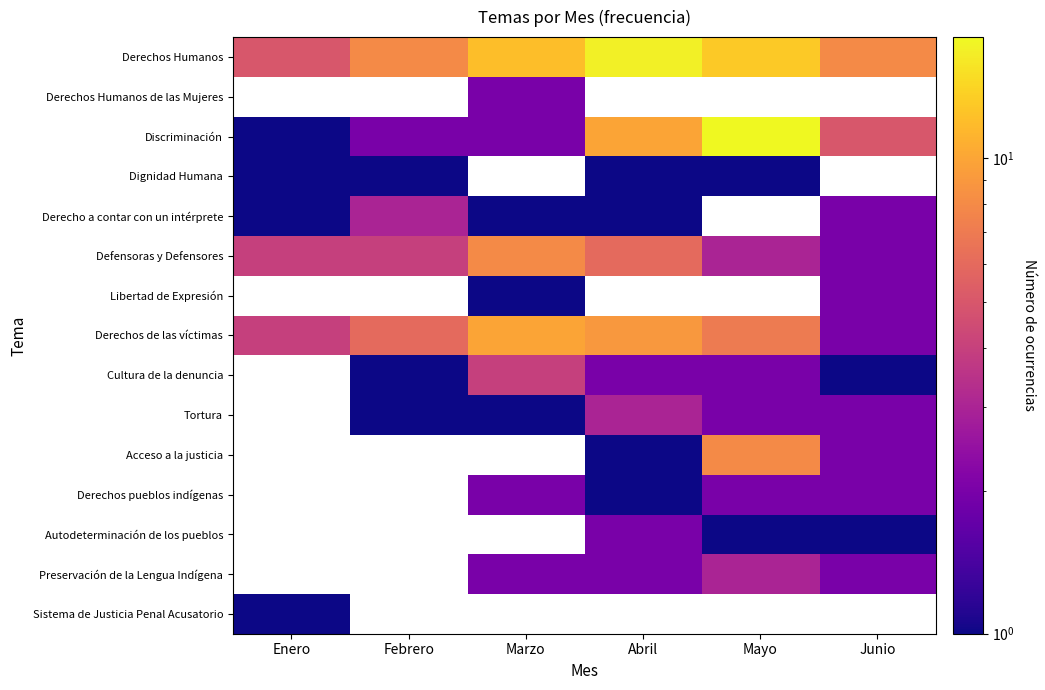

How many data points does each series have?

6